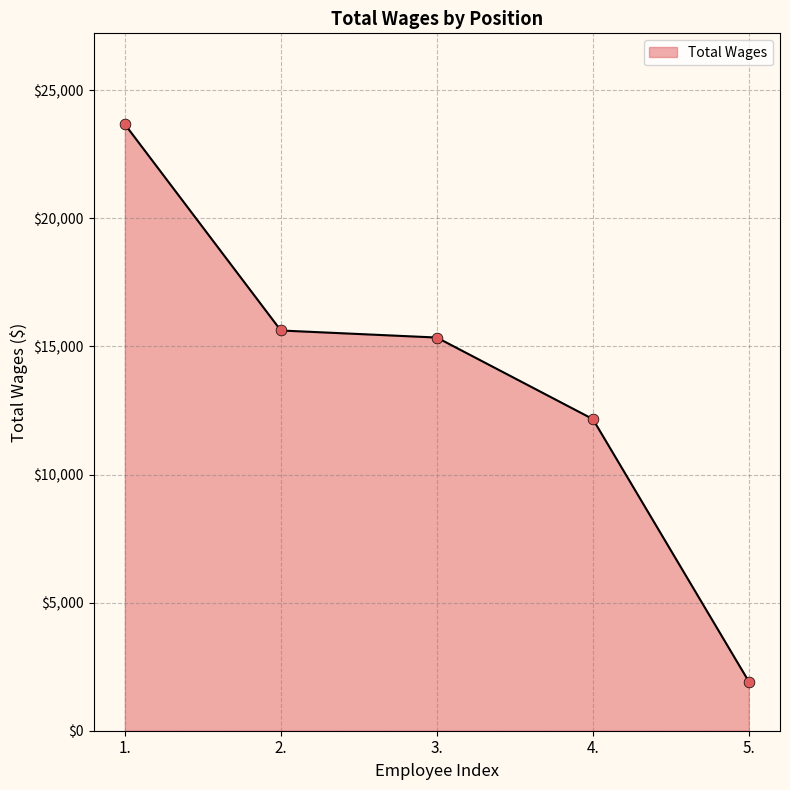

What is the change in value from 1. to 3.?

-8323